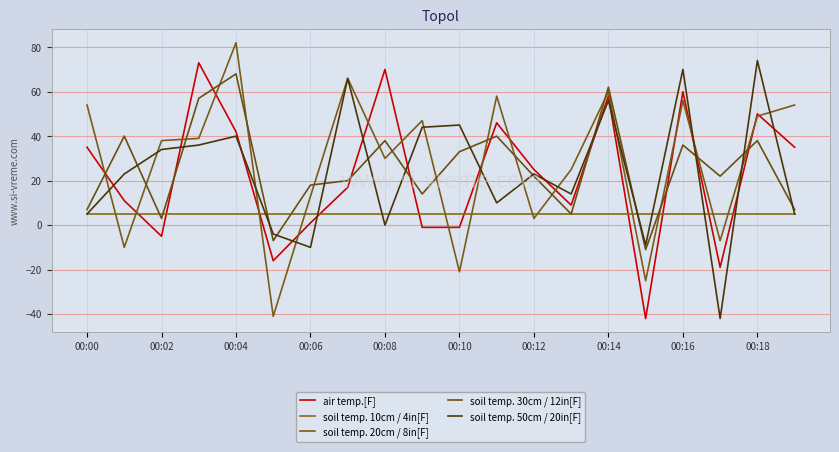

Does the chart display data point markers on the line(s)?

No